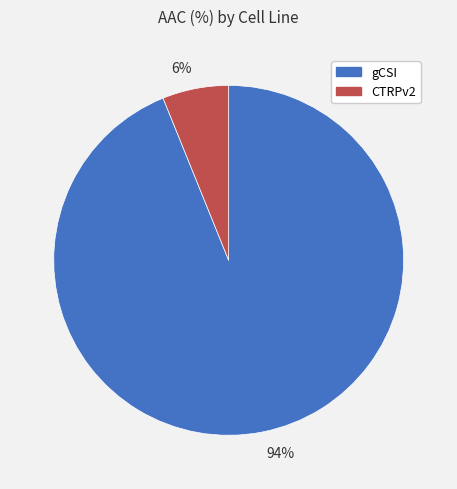

Which has a higher value, 6% or 94%?

94%